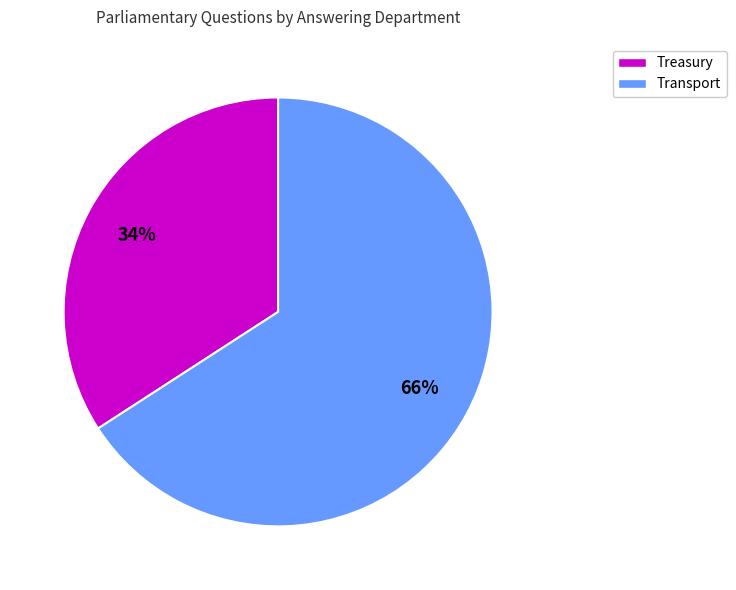

Between Treasury and Transport, which is larger?

Transport